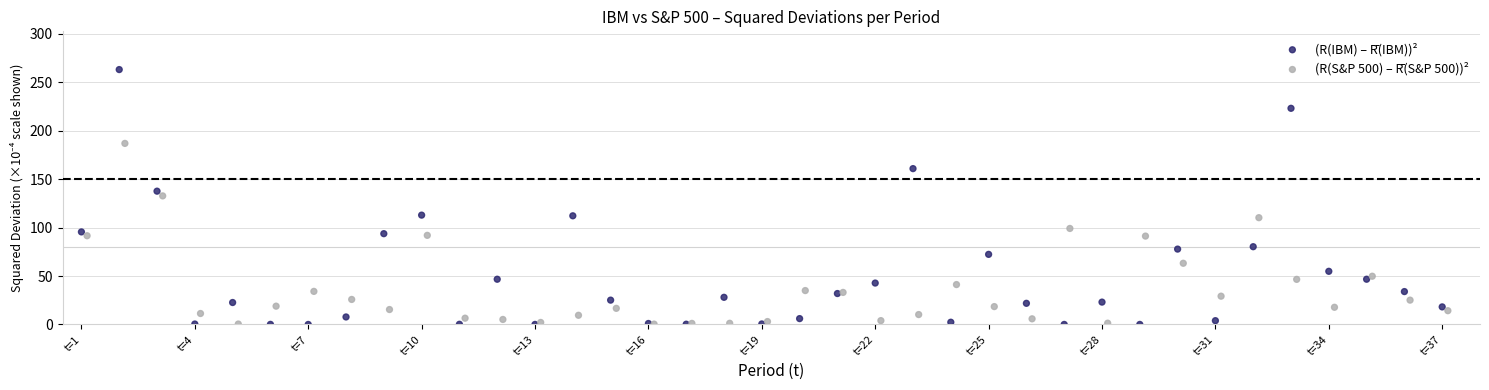

Which series reaches the maximum Y coordinate?

(R(IBM) – R̄(IBM))²